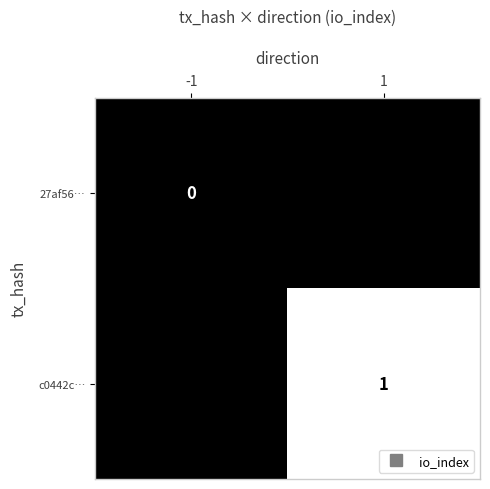

At 1, list the series in order from largest to smallest.

c0442c…, 27af56…